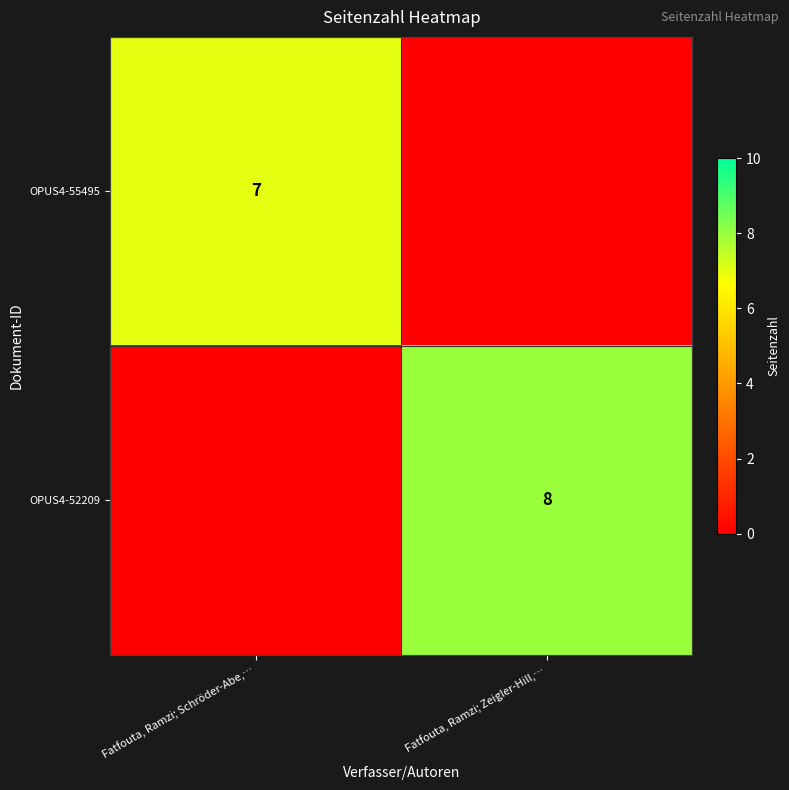

Is the value of OPUS4-55495 at Fatfouta, Ramzi; Schröder-Abe,… greater than the value of OPUS4-52209 at Fatfouta, Ramzi; Zeigler-Hill,…?

No